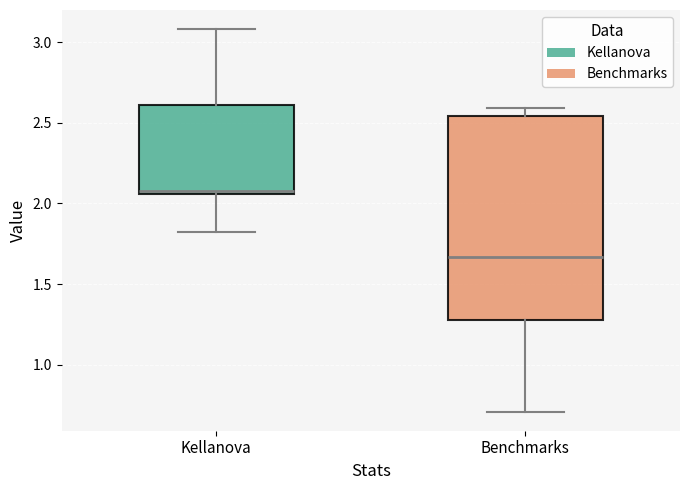

Reading left to right, read every box against the y-axis: the position of its median line, the range the box covers, and the ends of its whiskers. The values are not printed on the chart, so give them approximately, as read against the axis.

Kellanova: median 2.10, box 2.05 to 2.60, whiskers 1.80 to 3.10
Benchmarks: median 1.65, box 1.30 to 2.55, whiskers 0.70 to 2.60